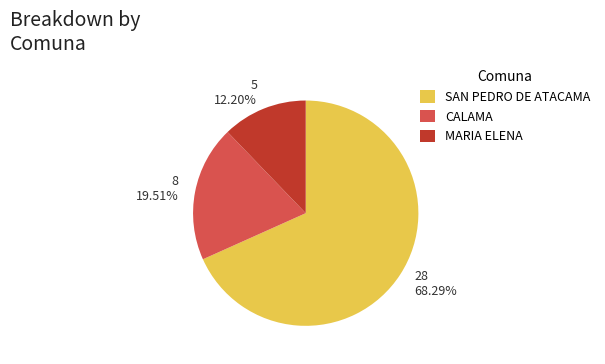

Rank the categories by value from lowest to highest.

5 12.20%, 8 19.51%, 28 68.29%